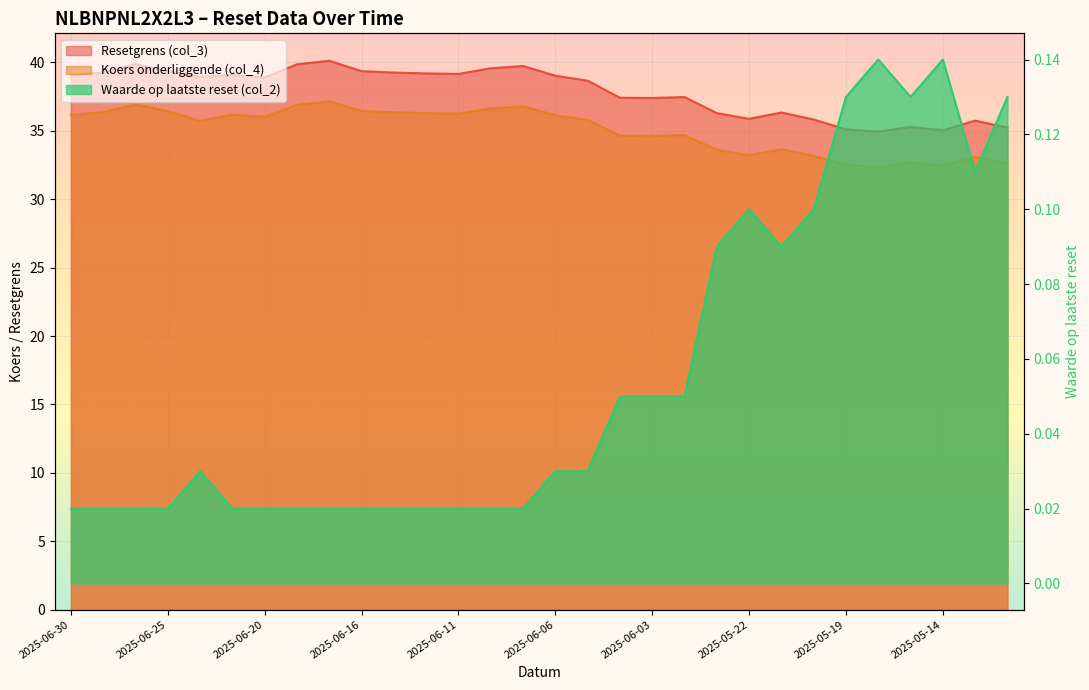

What value does the Resetgrens (col_3) series have at 2025-05-14?

35.0